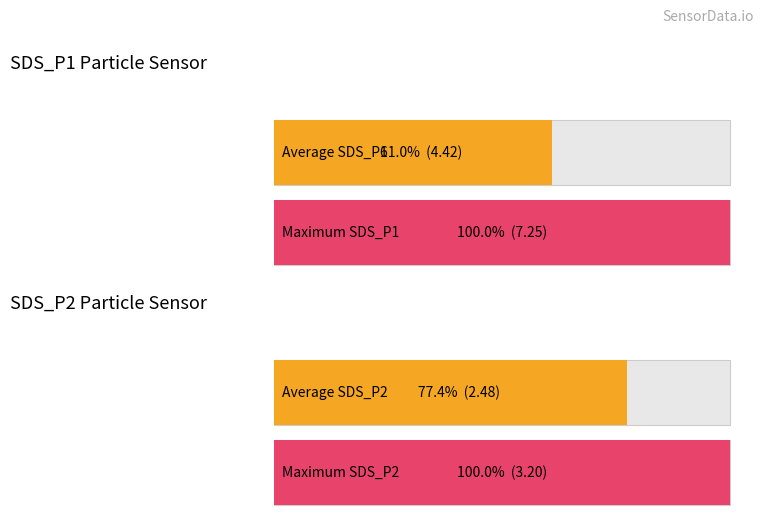

Count the Average utilization values in the range 2 to 4.

1